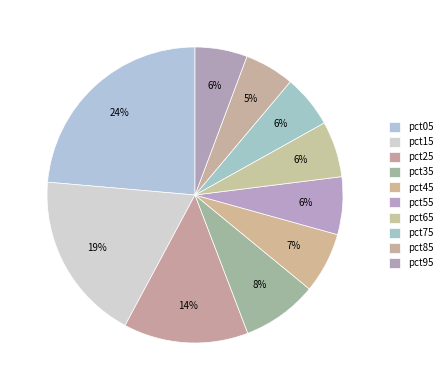

How many slices are in this pie chart?

10